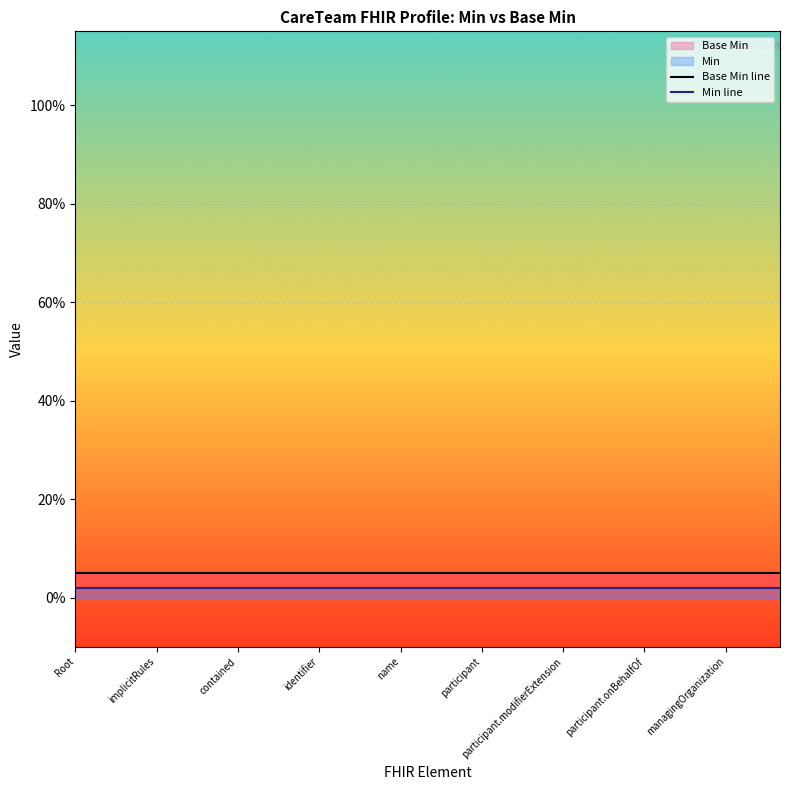

True or false: Base Min line has a value of 0.0 at 20.

False